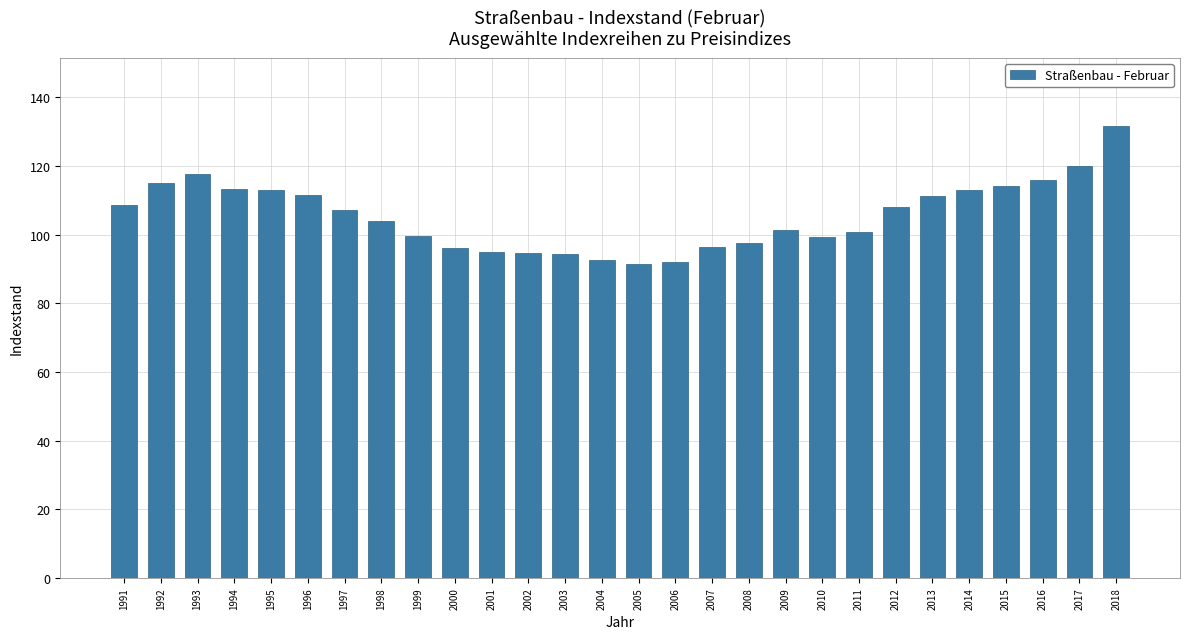

What is the maximum value shown in the chart?

131.7